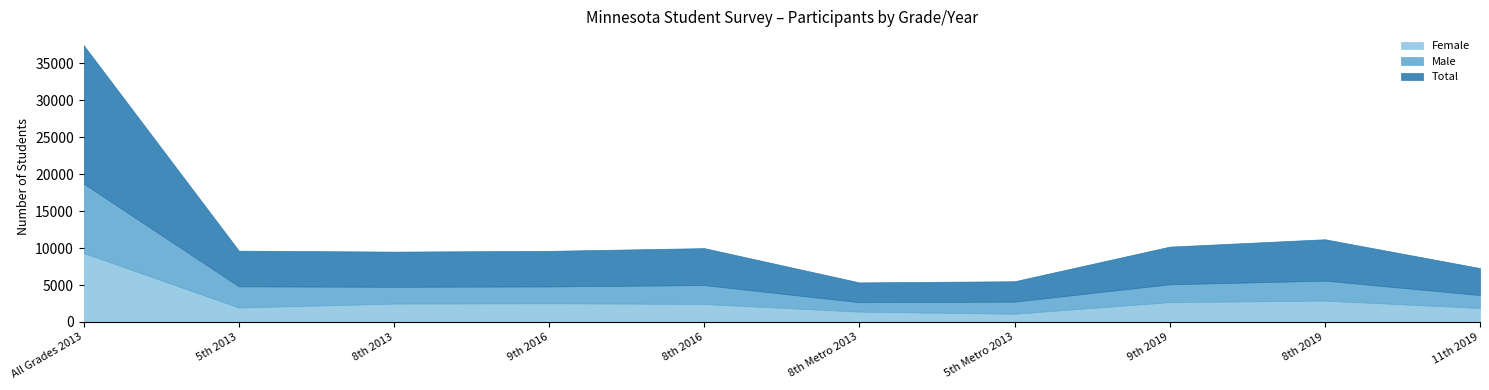

How many lines are shown in the chart?

3